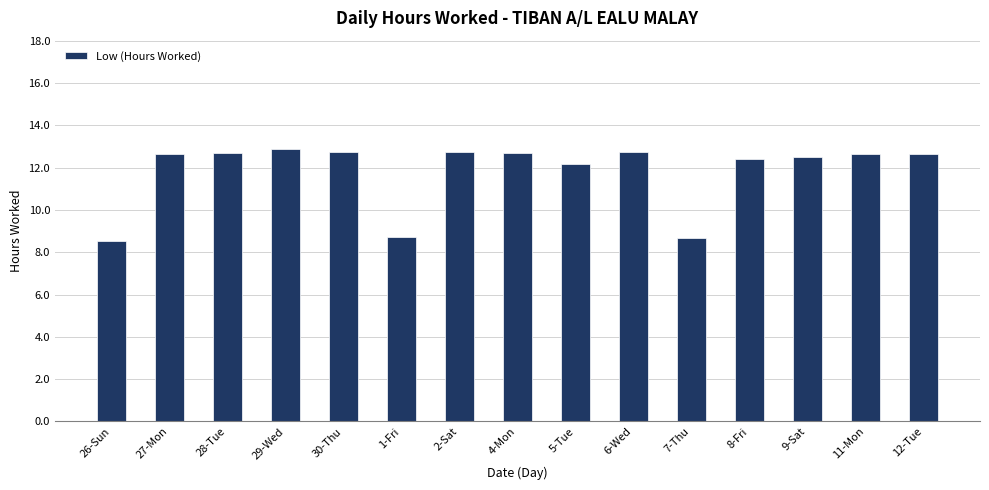

What is the sum of the values at 5-Tue and 2-Sat?

24.9